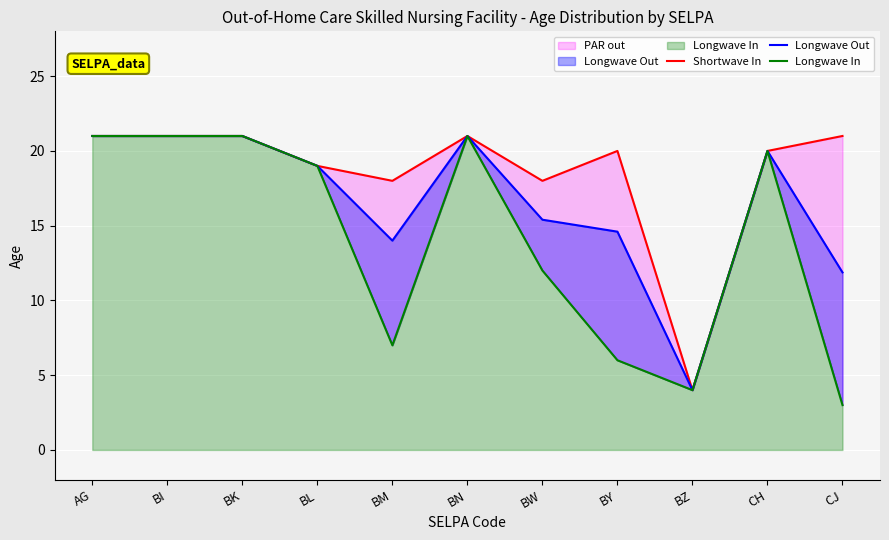

True or false: Longwave Out and Shortwave In intersect in this chart.

False